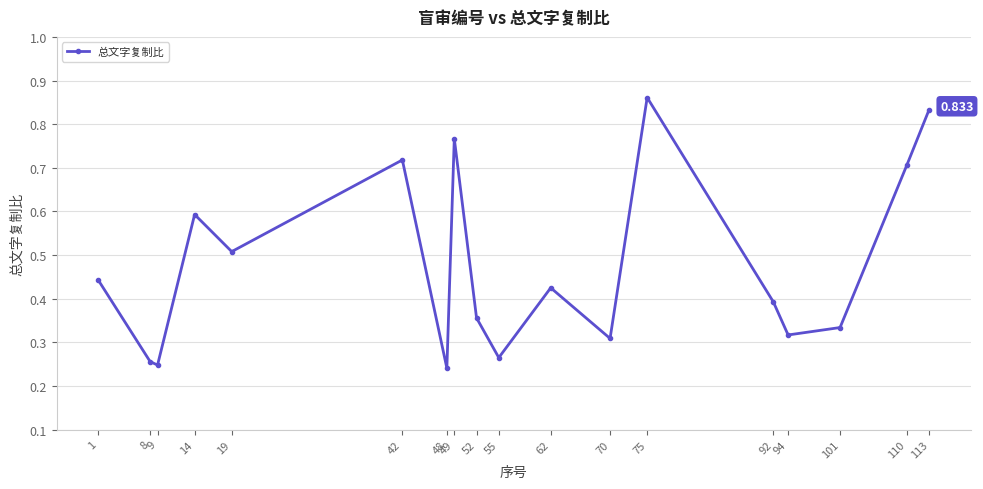

Which category has the highest value across all series?

75